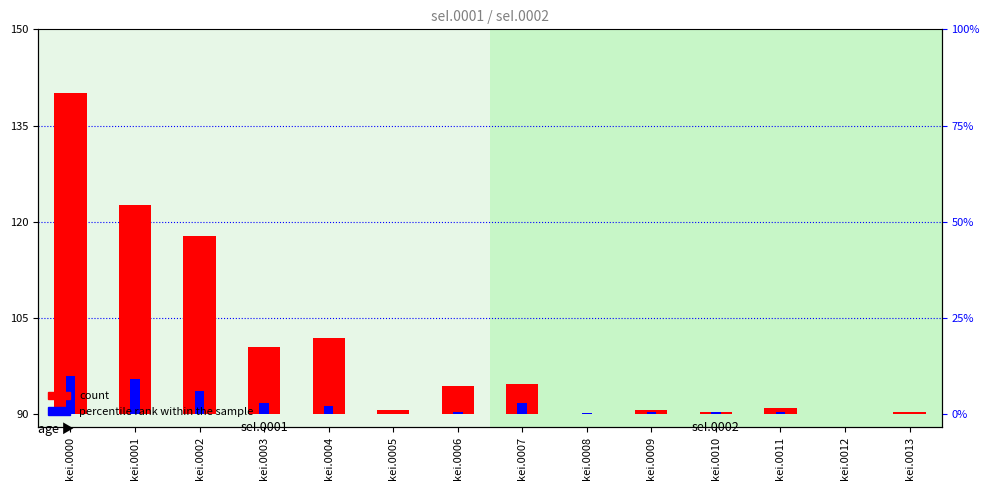

Rank the series at kei.0003 from highest to lowest value.

count, percentile rank within the sample